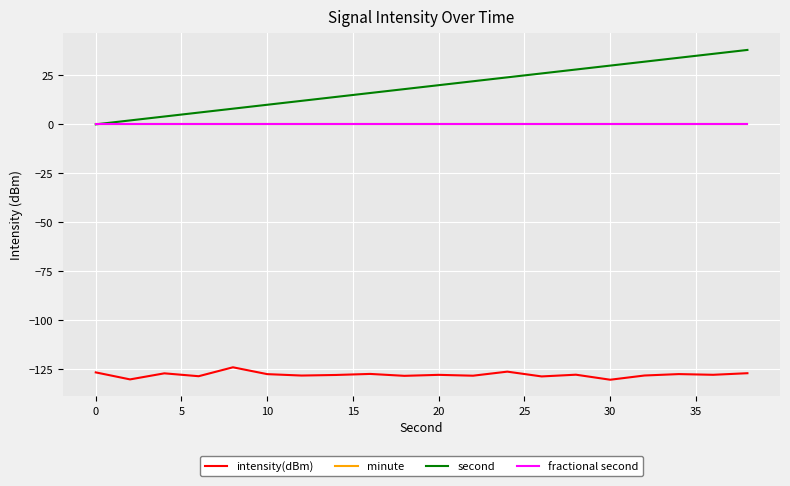

Does the chart display data point markers on the line(s)?

No